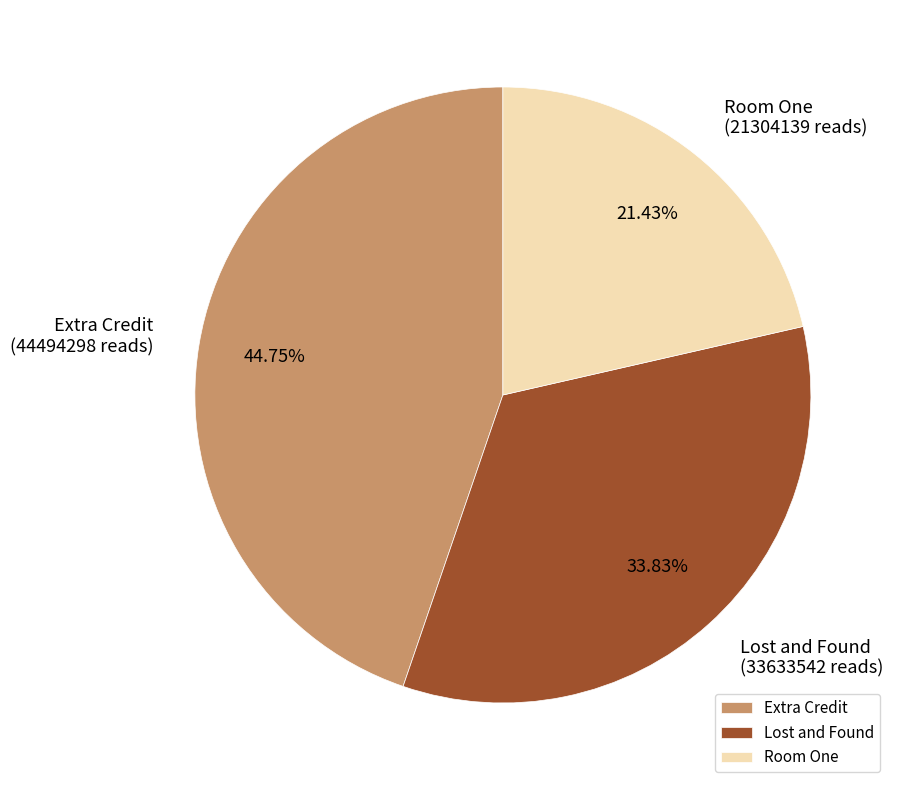

To the nearest percent, what is the average slice percentage?

33%